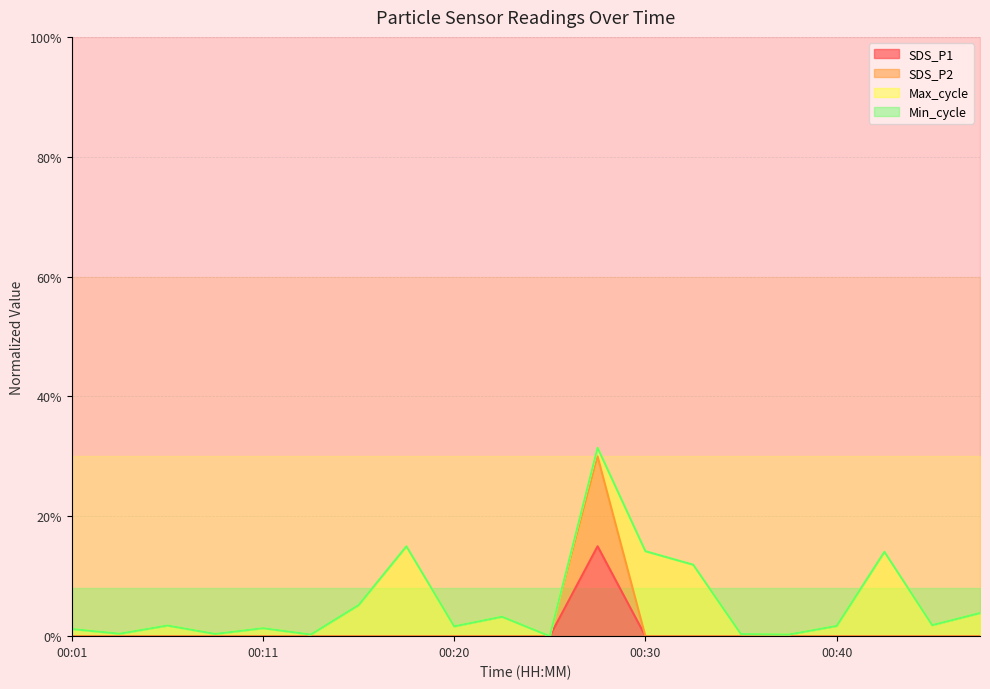

At which category does the chart reach its peak across all series?

00:28